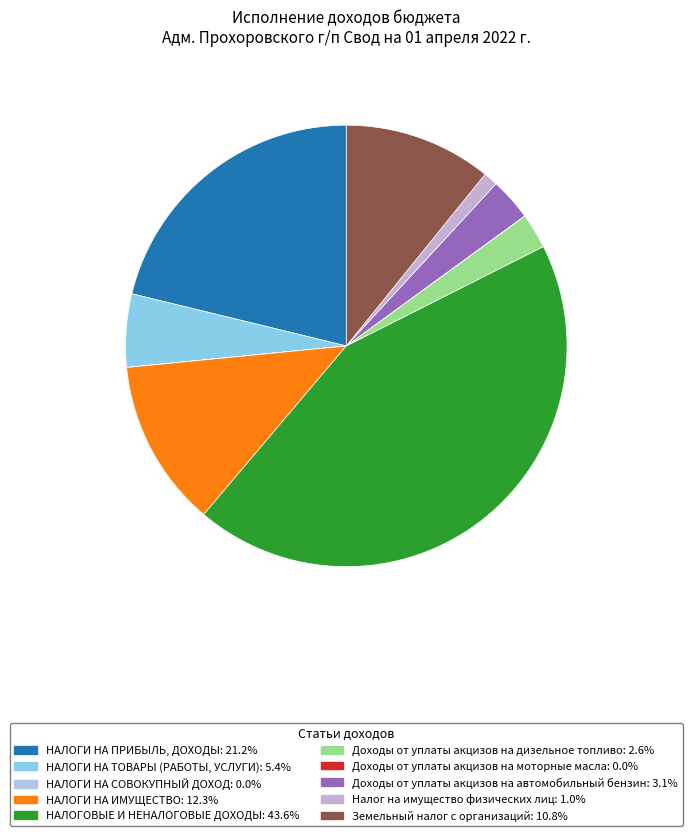

Which category has the smallest portion of the pie?

НАЛОГИ НА СОВОКУПНЫЙ ДОХОД